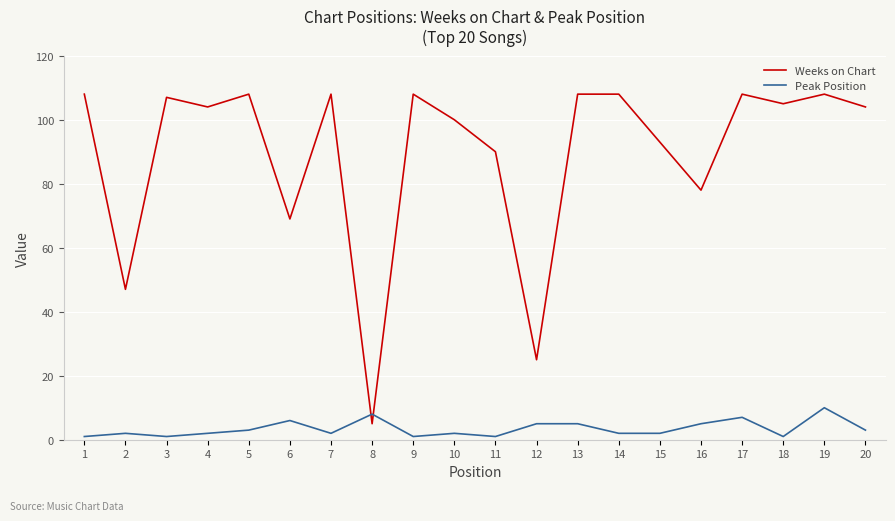

Rank the series by their maximum value, from lowest to highest.

Peak Position, Weeks on Chart